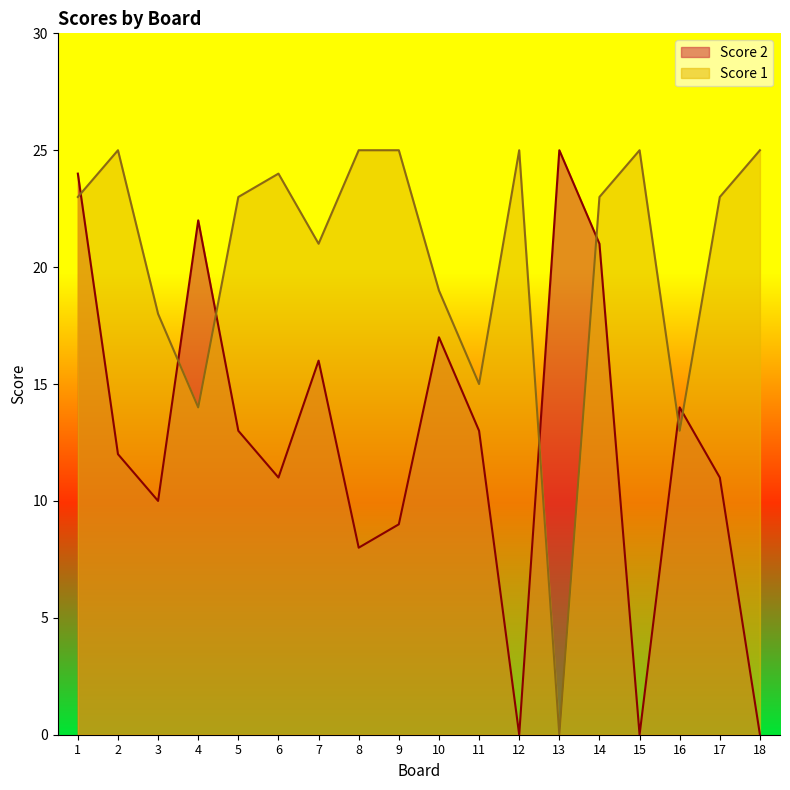

List the series in order of their overall mean, highest first.

Score 1, Score 2